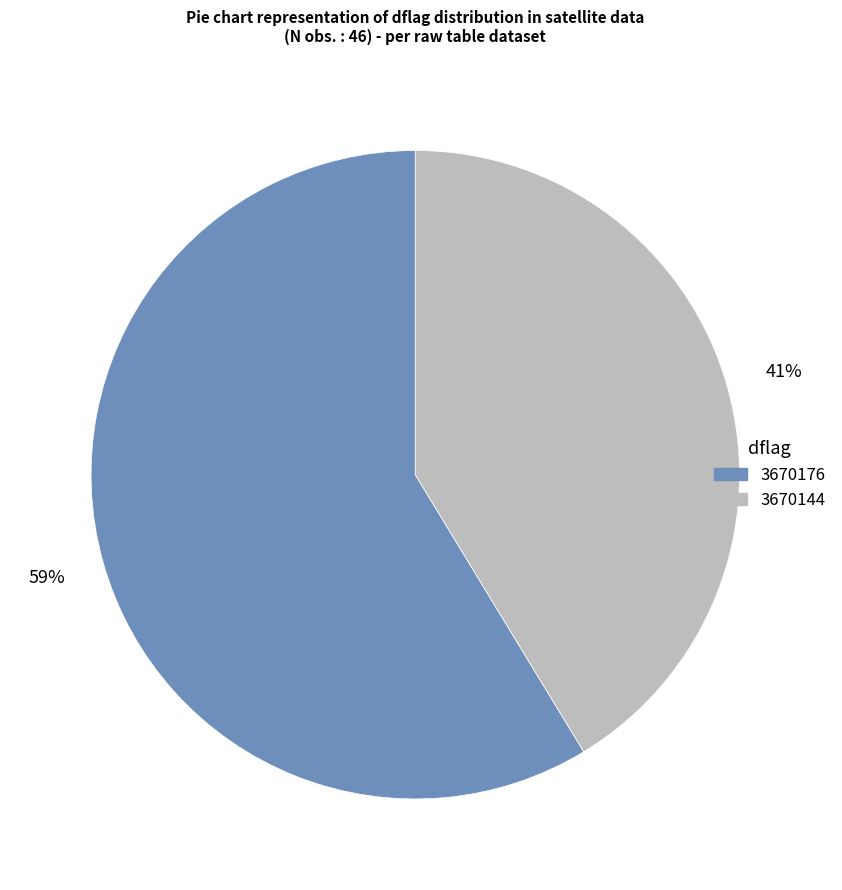

Combined, do 3670176 and 3670144 account for over 50%?

Yes